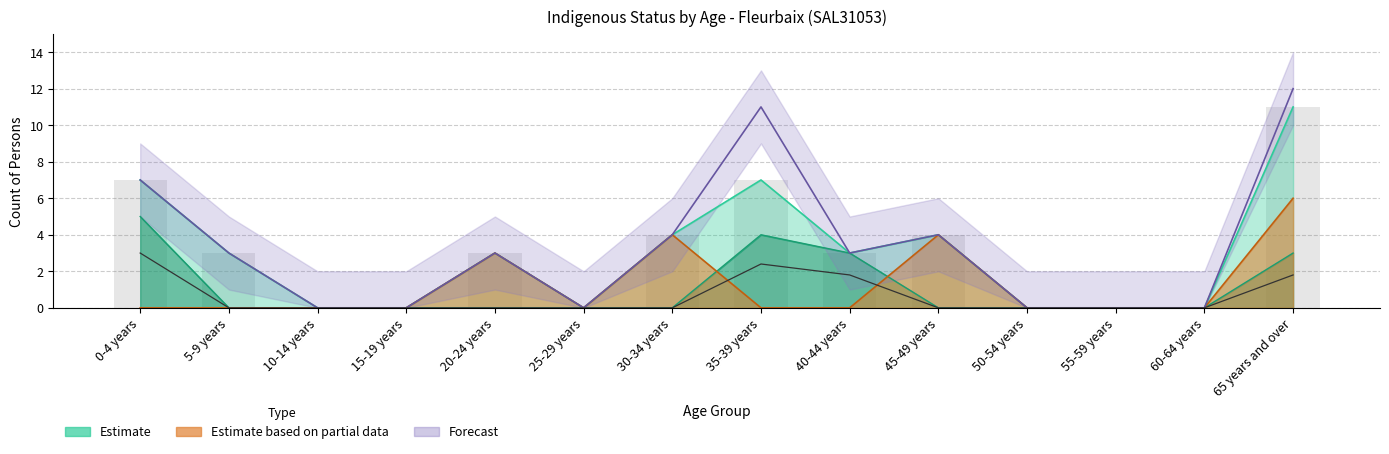

What is the label of the 5th bar from the right?

45-49 years